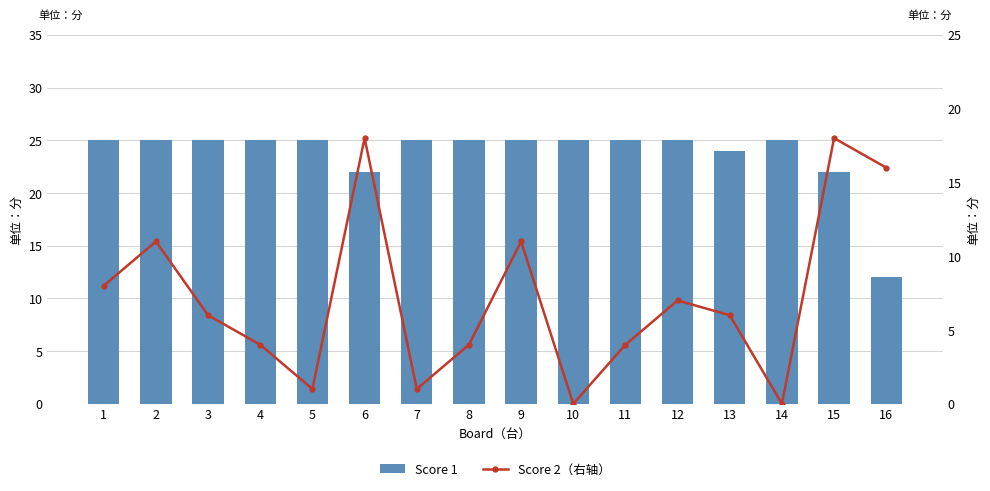

Reading right to left, transcribe all the data shown in this chart.

Score 1: 16=12	15=22	14=25	13=24	12=25	11=25	10=25	9=25	8=25	7=25	6=22	5=25	4=25	3=25	2=25	1=25
Score 2（右轴）: 16=16	15=18	14=0	13=6	12=7	11=4	10=0	9=11	8=4	7=1	6=18	5=1	4=4	3=6	2=11	1=8